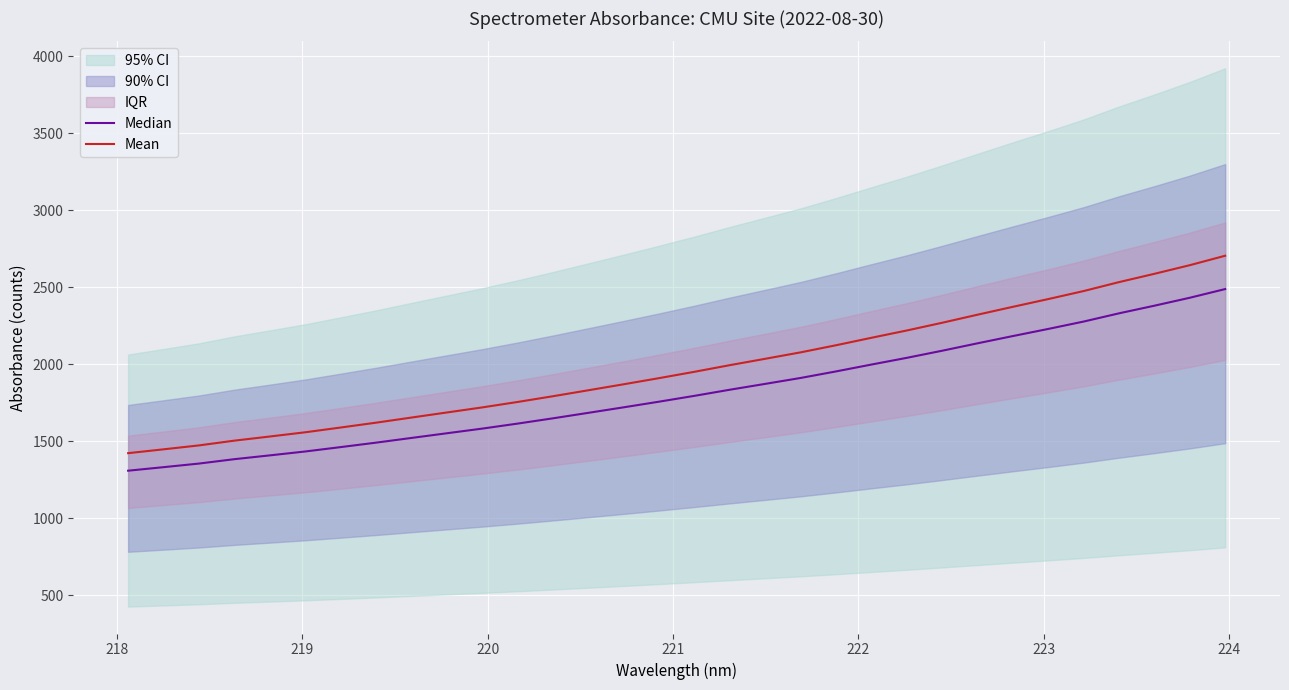

Reading right to left, what are all the values shown in this chart?

Median: 2487.9	2431.6	2380.1	2330.6	2277.2	2229.4	2183.2	2136.0	2087.9	2041.7	1998.2	1953.6	1911.2	1872.8	1834.8	1795.1	1757.2	1720.6	1684.7	1649.1	1614.8	1582.2	1552.0	1521.6	1491.0	1462.1	1433.7	1408.4	1383.8	1355.2	1331.9	1308.9
Mean: 2704.3	2643.0	2587.1	2533.2	2475.3	2423.2	2373.0	2321.8	2269.5	2219.3	2171.9	2123.5	2077.3	2035.6	1994.3	1951.2	1910.0	1870.2	1831.2	1792.5	1755.2	1719.8	1686.9	1653.9	1620.7	1589.2	1558.3	1530.9	1504.1	1473.1	1447.7	1422.8